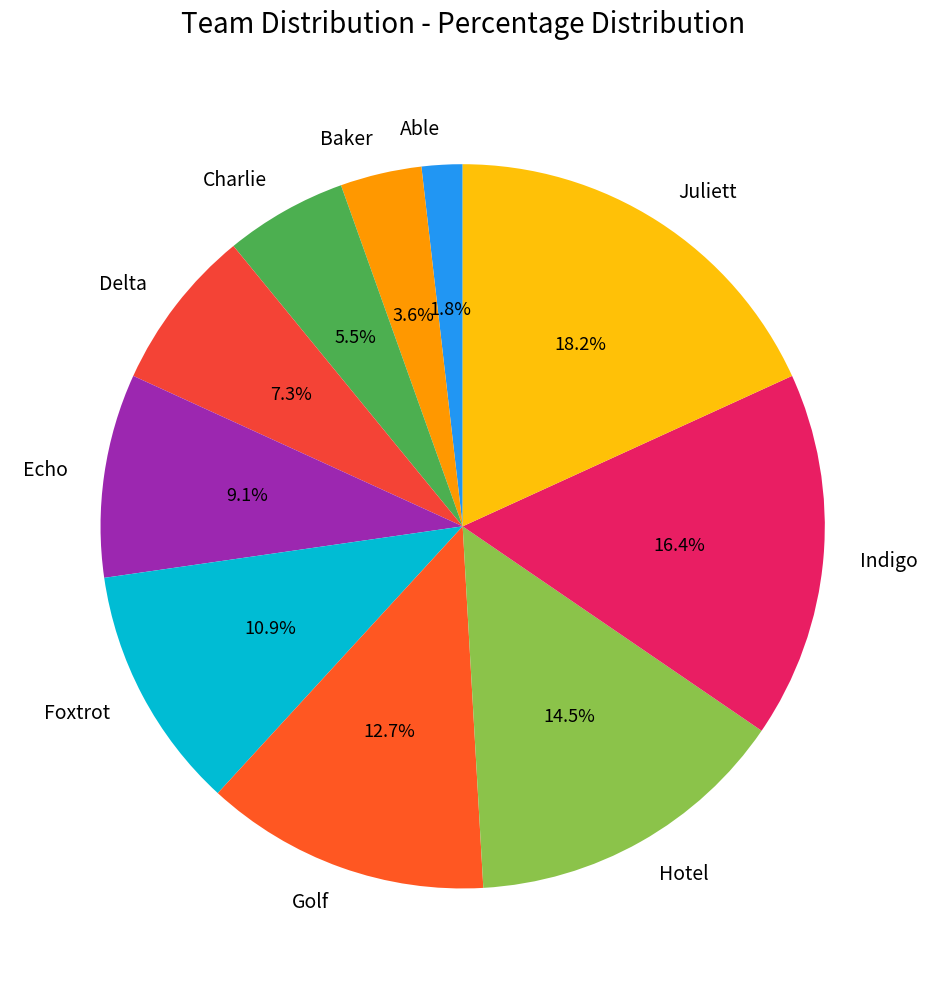

What percentage is the Baker slice, to the nearest percent?

4%